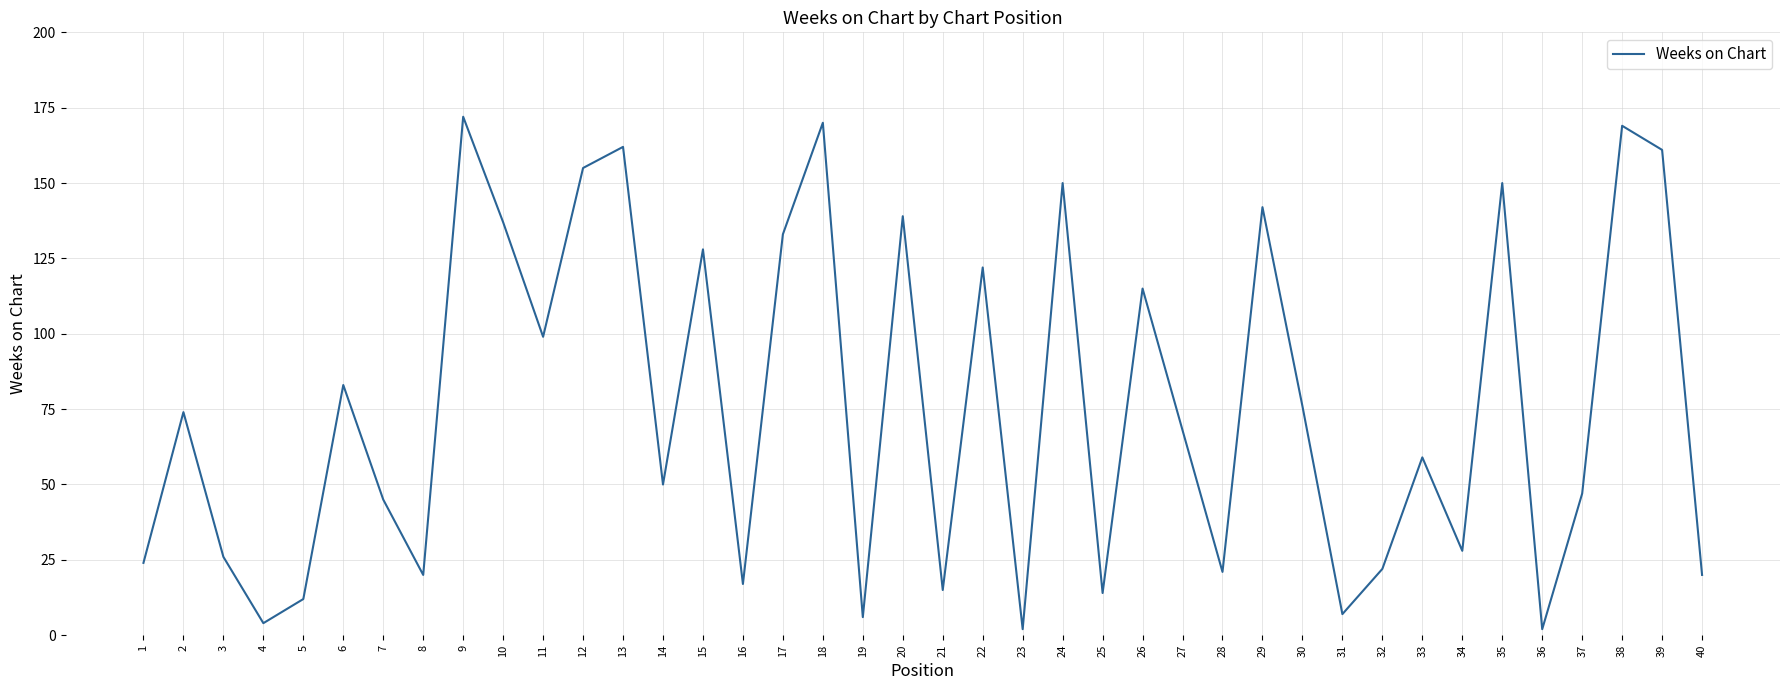

Where does the data first go above 68?

2